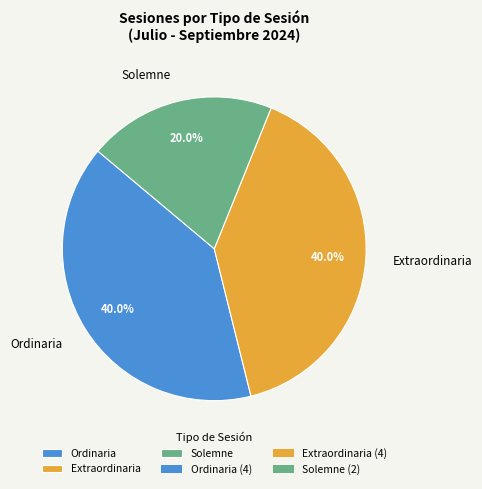

What percentage do Solemne and Extraordinaria together represent?

60.0%